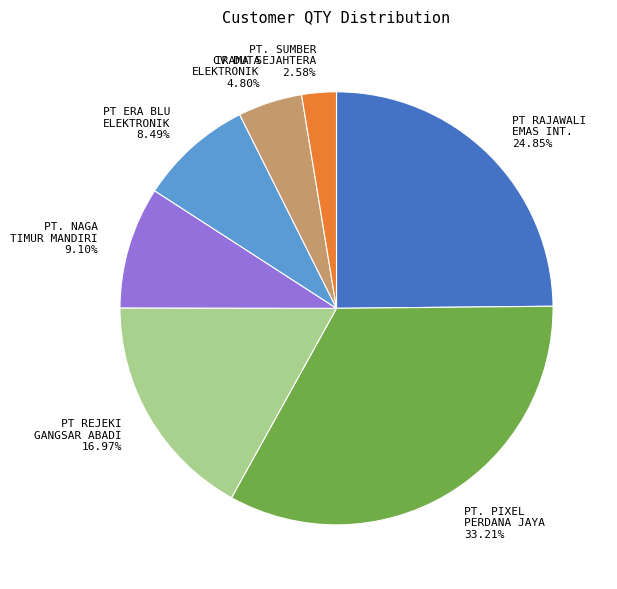

Which slice is the largest?

PT. PIXEL PERDANA JAYA